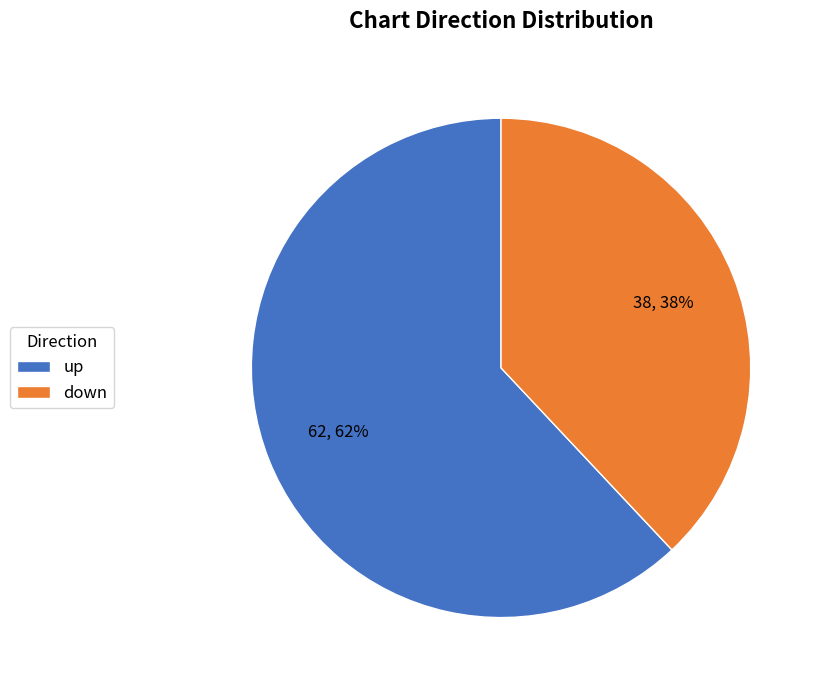

Is the sum of down and up greater than half?

Yes